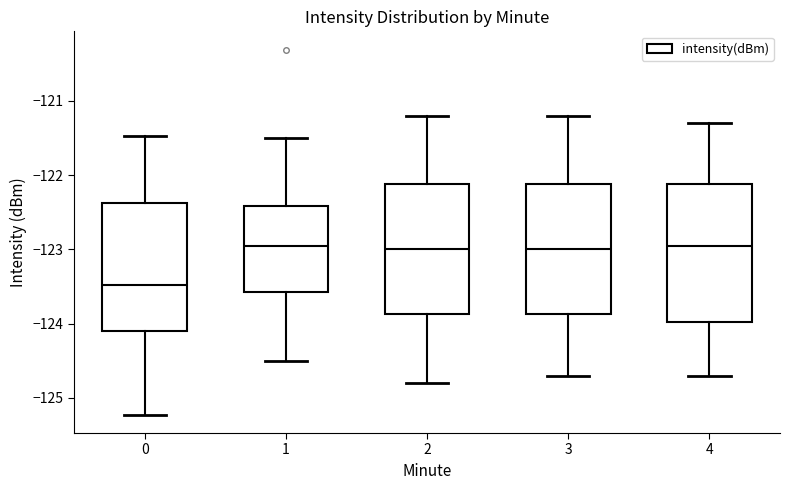

Reading left to right, read every box against the y-axis: the position of its median line, the range the box covers, and the ends of its whiskers. The values are not printed on the chart, so give them approximately, as read against the axis.

0: median -123.5, box -124.1 to -122.4, whiskers -125.2 to -121.5
1: median -122.9, box -123.6 to -122.4, whiskers -124.5 to -121.5
2: median -123.0, box -123.9 to -122.1, whiskers -124.8 to -121.2
3: median -123.0, box -123.9 to -122.1, whiskers -124.7 to -121.2
4: median -122.9, box -124.0 to -122.1, whiskers -124.7 to -121.3